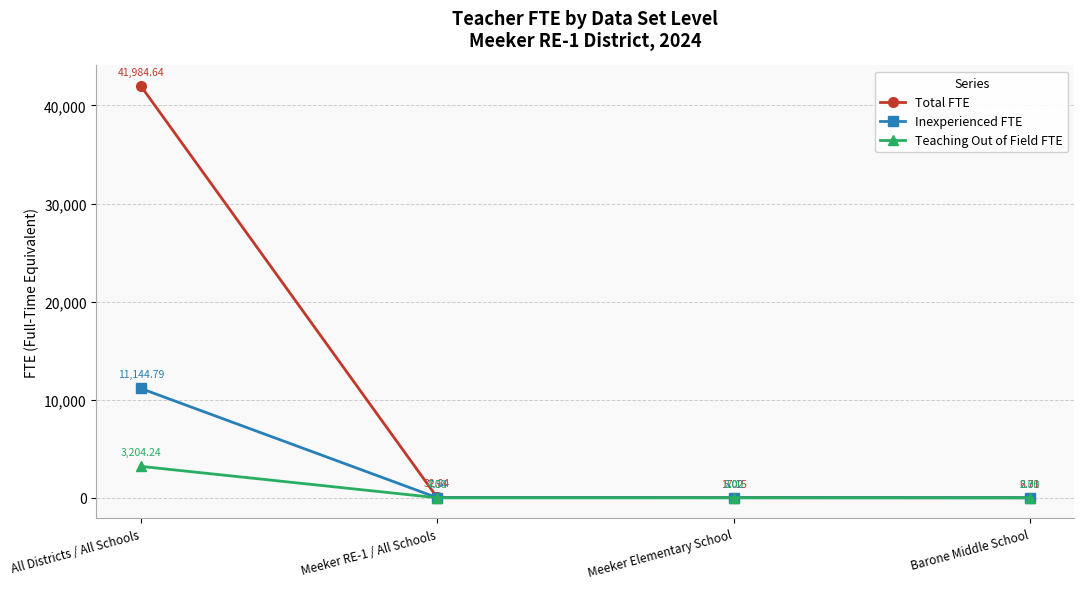

What is the value of the Teaching Out of Field FTE point at the 1st from the left?

3204.2